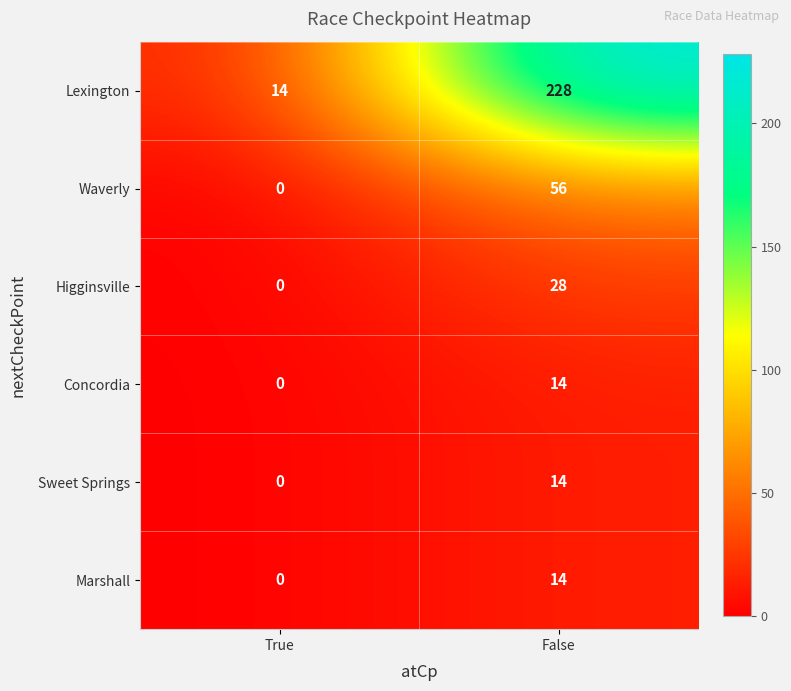

How many series are shown in this chart?

6